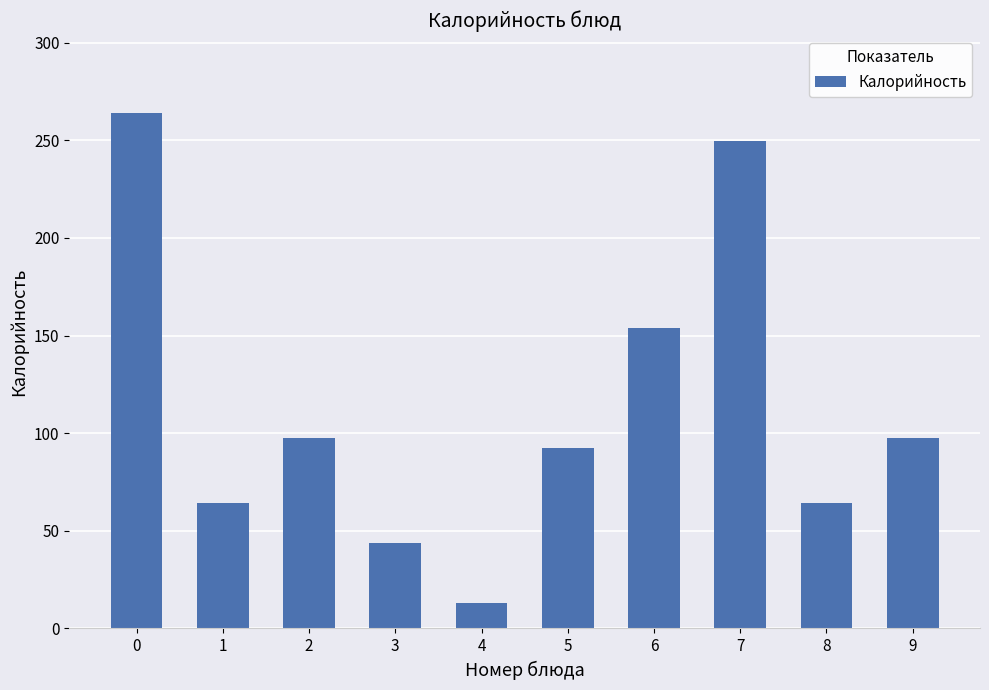

Approximately how many times larger is the value at 7 compared to 0?

0.9